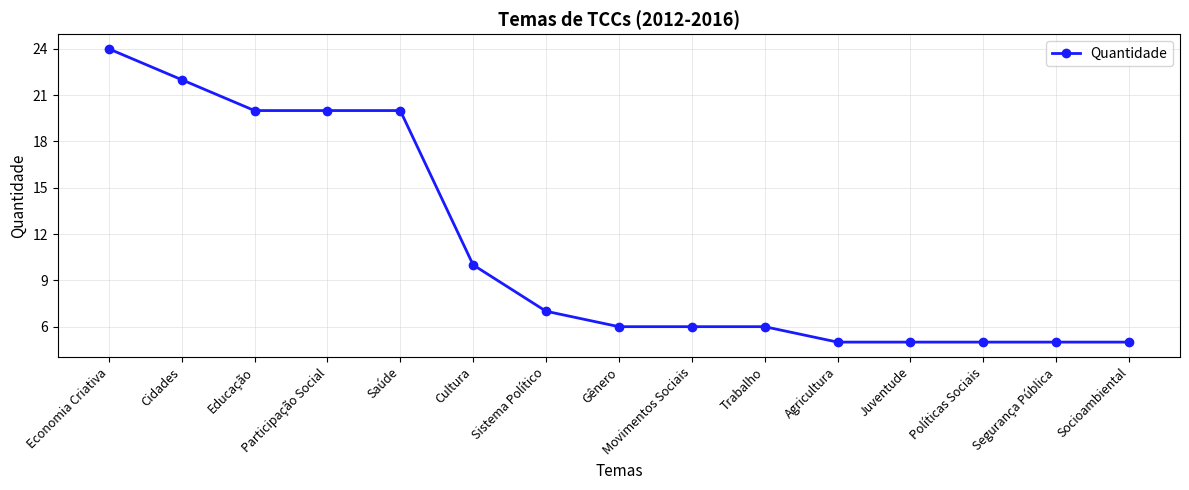

What is the sum of the values at Trabalho and Educação?

26